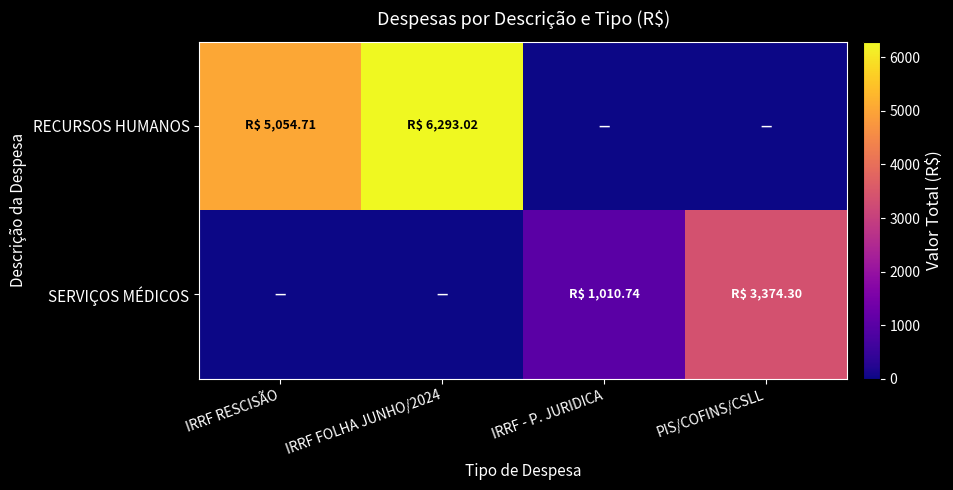

Reading left to right, what are all the values shown in this chart?

RECURSOS HUMANOS: IRRF RESCISÃO=5054.7	IRRF FOLHA JUNHO/2024=6293.0	IRRF - P. JURIDICA=0.0	PIS/COFINS/CSLL=0.0
SERVIÇOS MÉDICOS: IRRF RESCISÃO=0.0	IRRF FOLHA JUNHO/2024=0.0	IRRF - P. JURIDICA=1010.7	PIS/COFINS/CSLL=3374.3